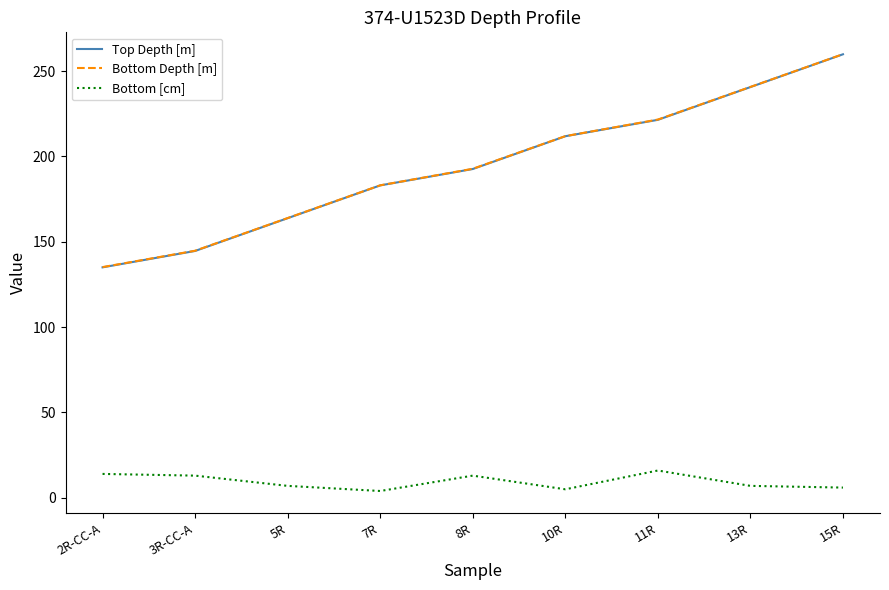

Does the chart have visible grid lines?

No